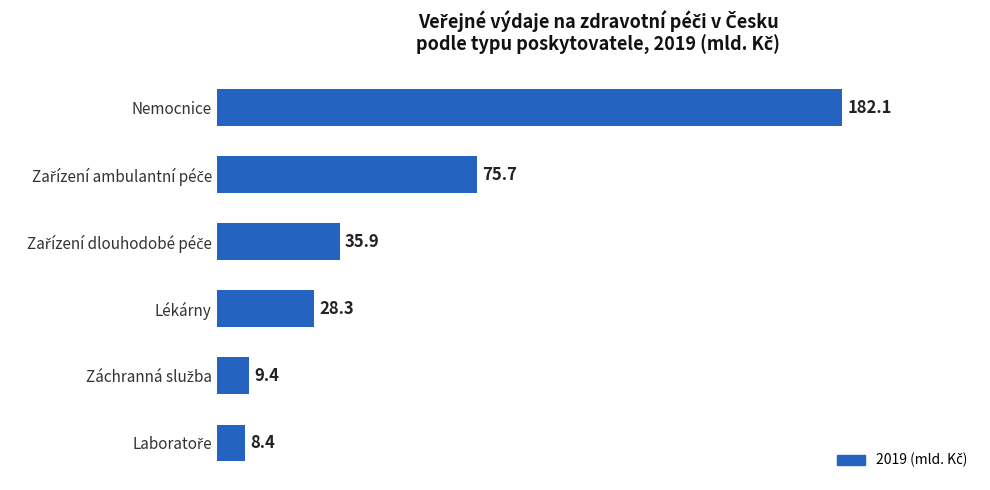

Reading bottom to top, transcribe all the data shown in this chart.

8.4	9.4	28.3	35.9	75.7	182.1